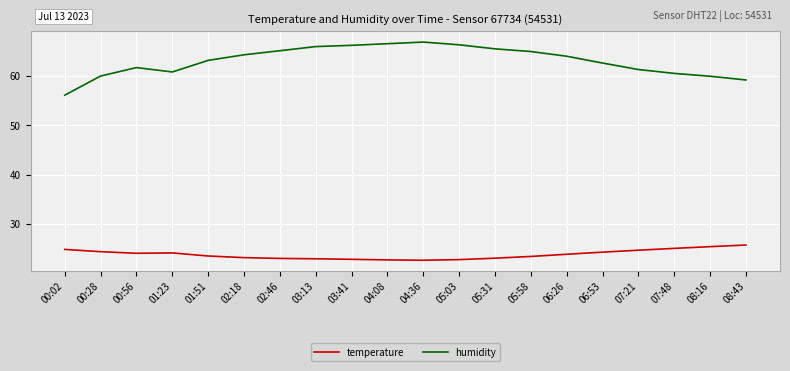

What is the approximate value of temperature at 04:36?

22.7